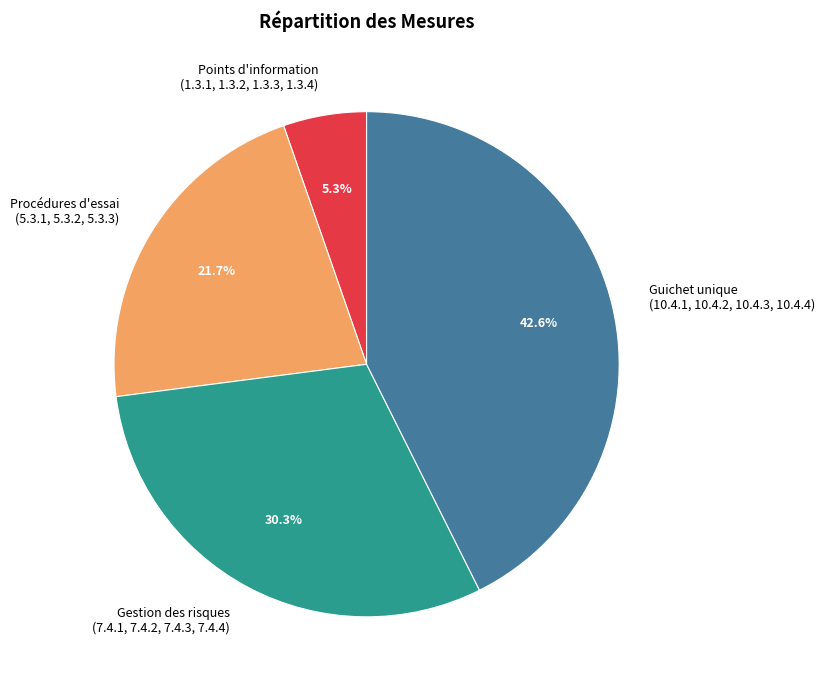

Which has a higher value, Guichet unique (10.4.1, 10.4.2, 10.4.3, 10.4.4) or Points d'information (1.3.1, 1.3.2, 1.3.3, 1.3.4)?

Guichet unique (10.4.1, 10.4.2, 10.4.3, 10.4.4)